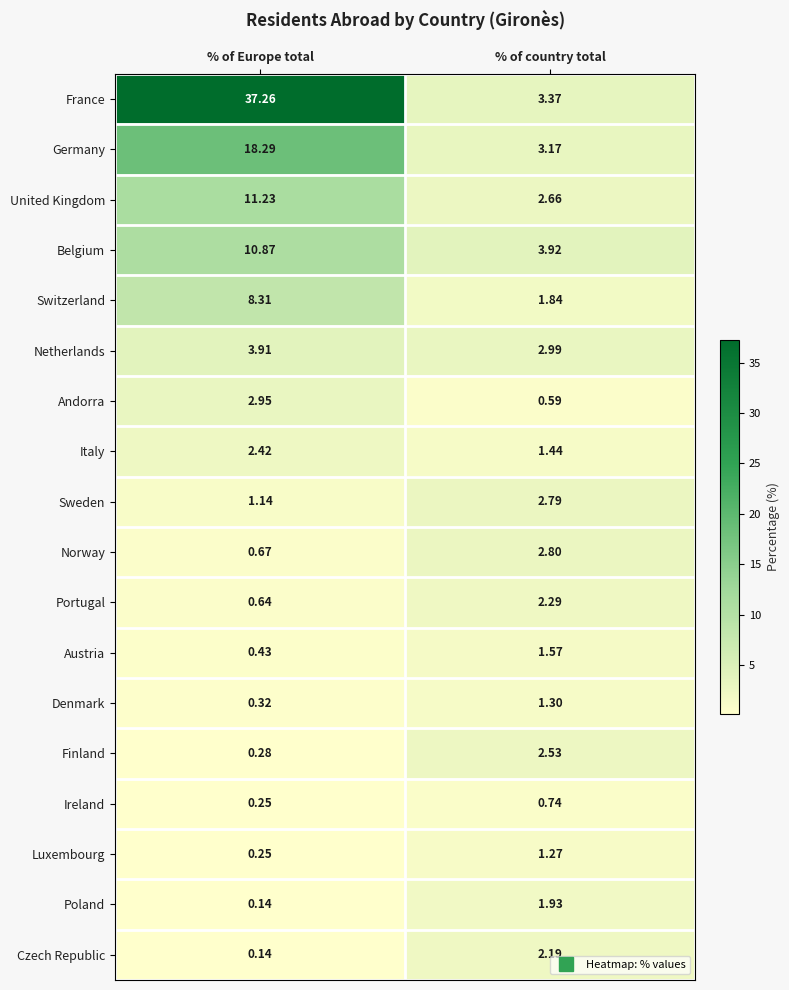

Between % of Europe total and % of country total, which series saw the biggest shift?

France